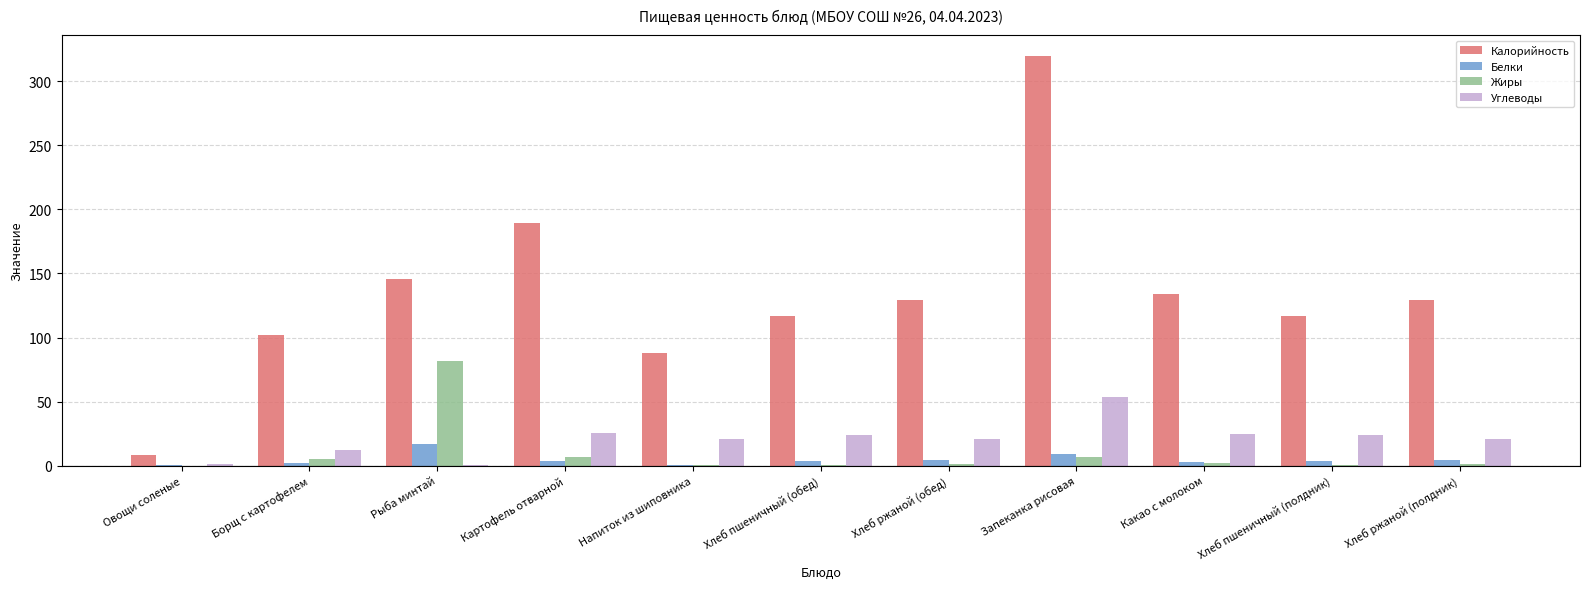

What is the maximum value for Углеводы?

53.6